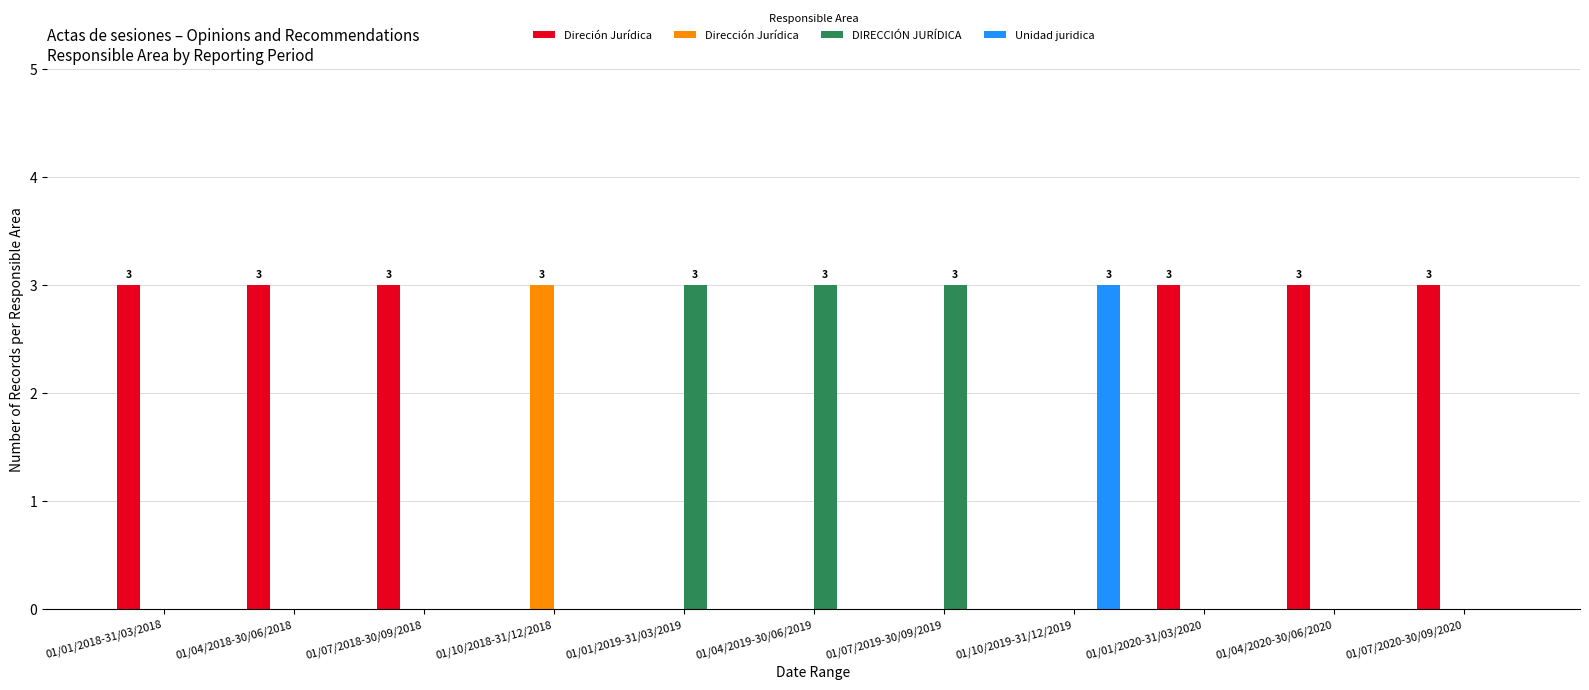

How many groups of bars are there?

11